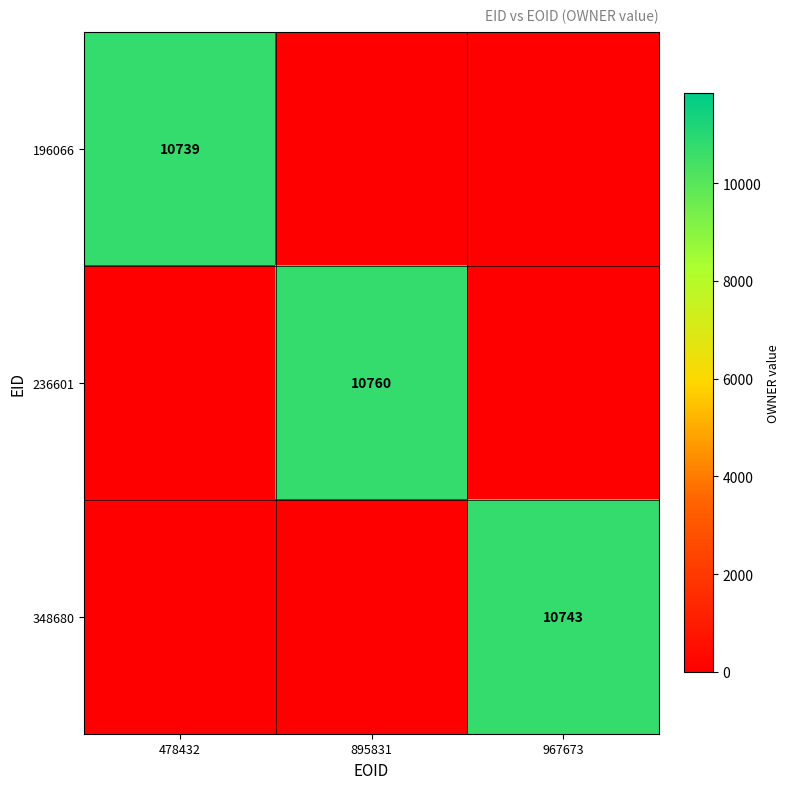

Is it true that 236601 equals 10760 at 895831?

True